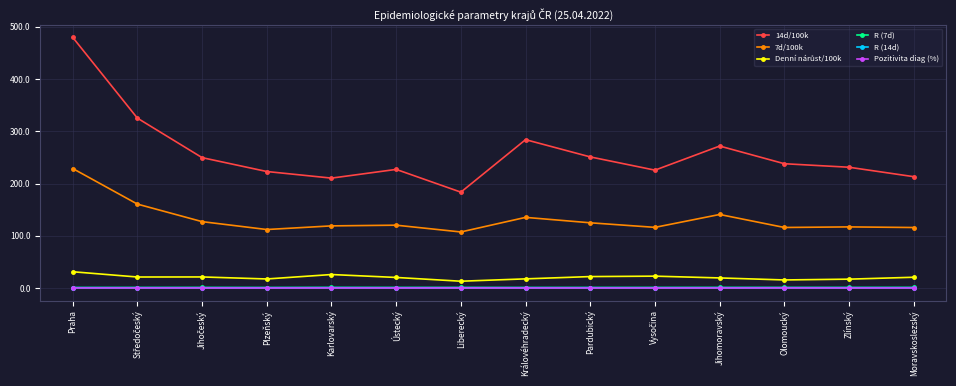

Which series has the widest spread of values?

14d/100k